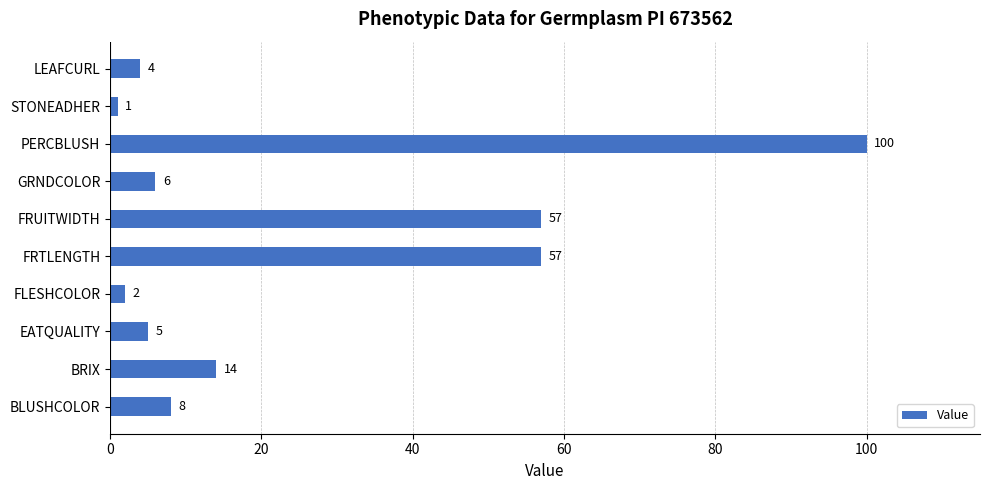

What is the sum of all values?

254